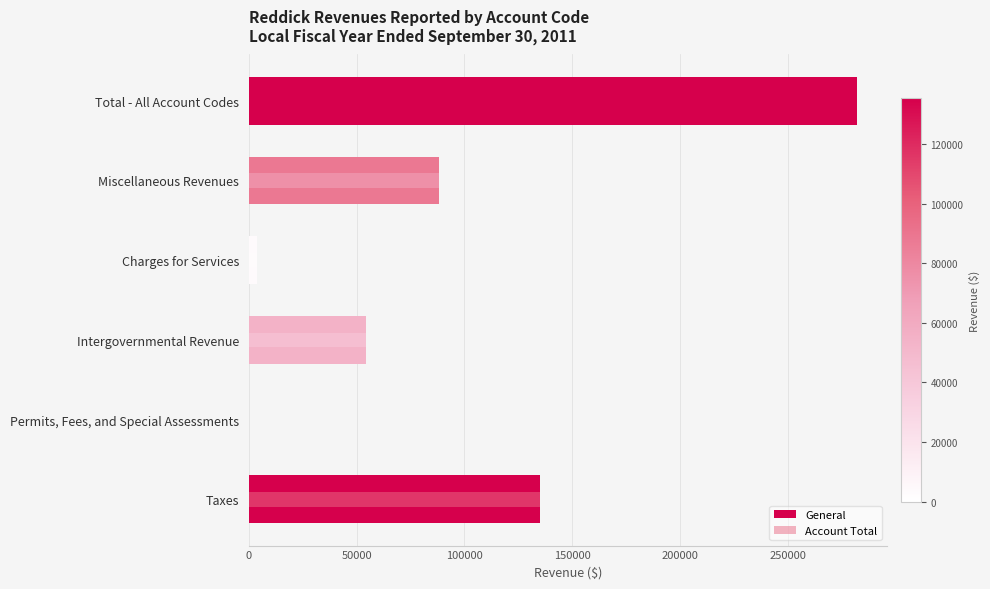

How many bars are there in each group?

2